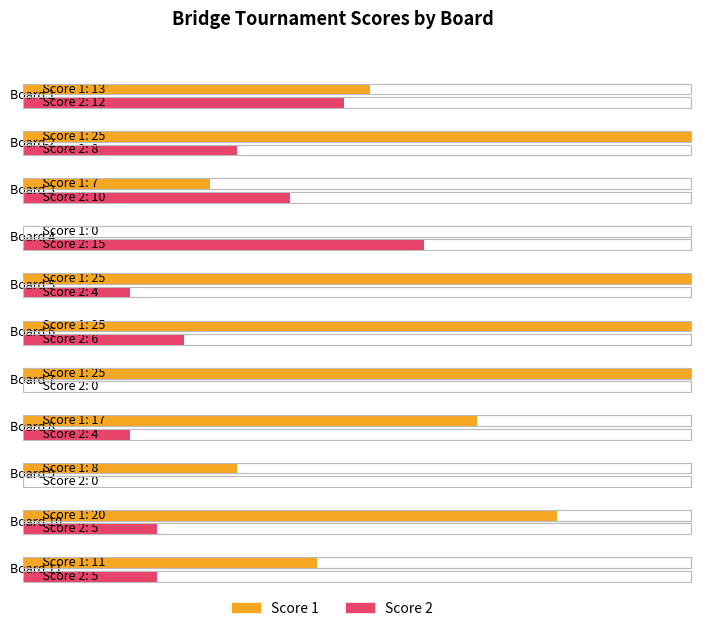

Is the value of Score 2 at Board 8 greater than the value of Score 1 at Board 8?

No